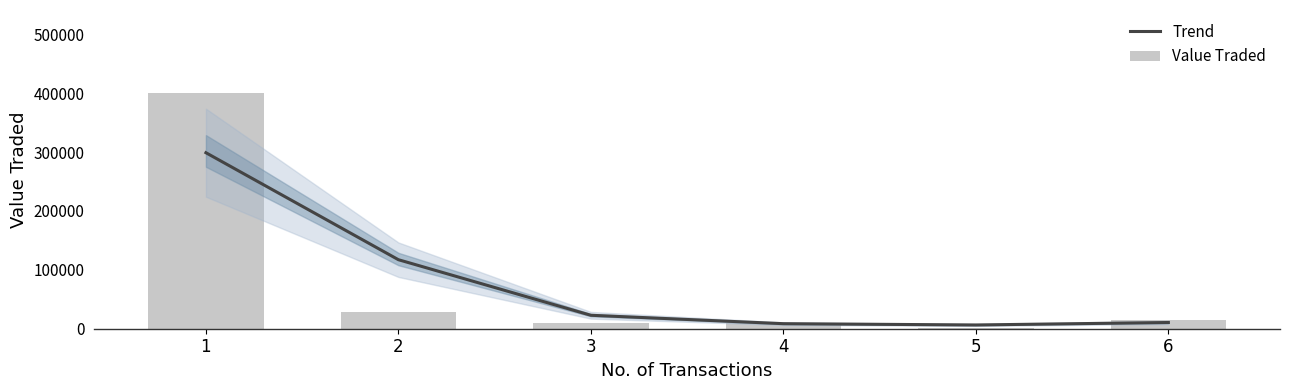

Rank the series by their maximum value, from lowest to highest.

Trend, Value Traded